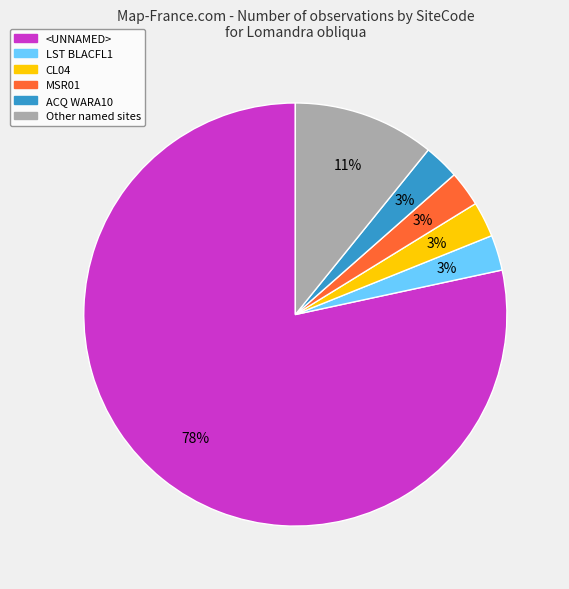

What percentage is the LST BLACFL1 slice, to the nearest percent?

3%